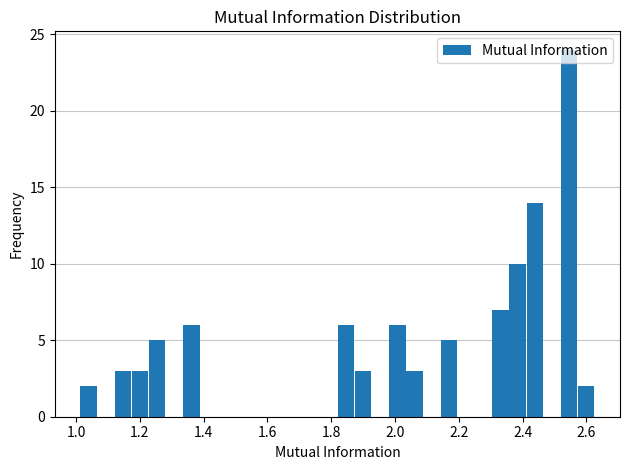

Around what value on the x-axis is the tallest bar? Give the approximate position of its centre, as read against the axis.

2.54